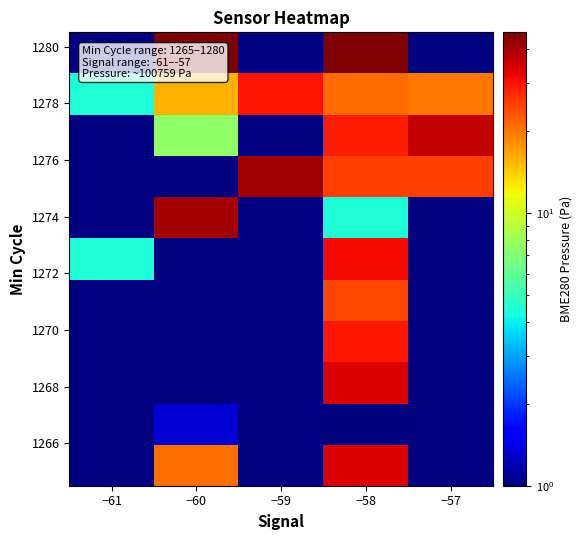

Between −58 and −60, which is larger?

−58